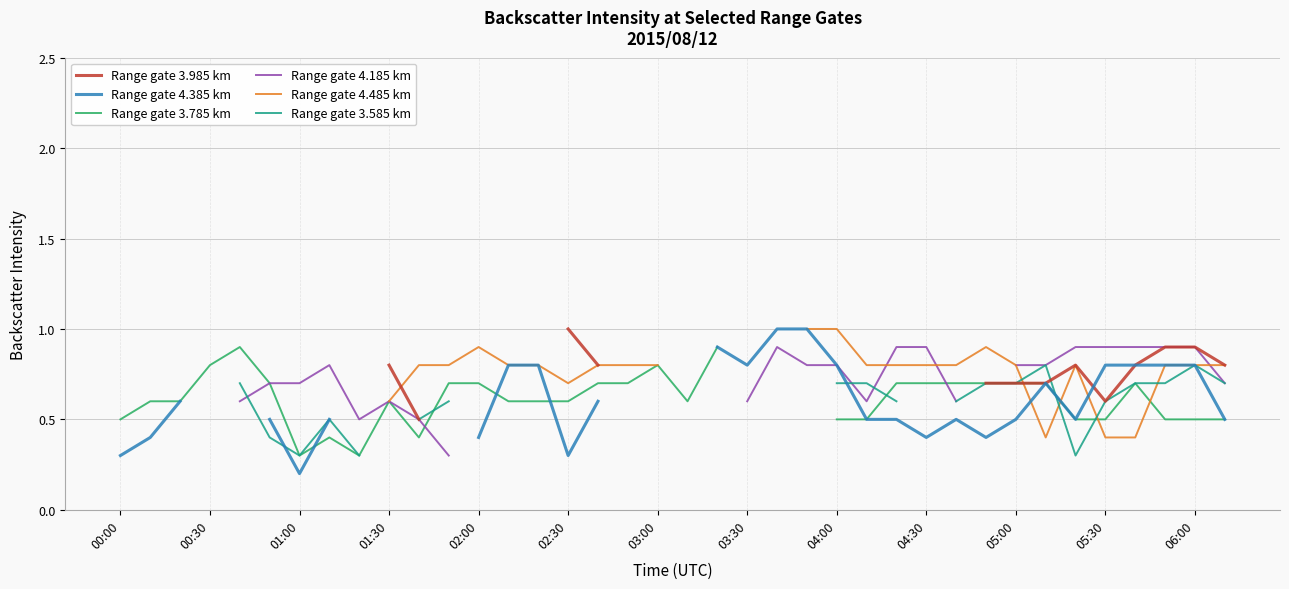

How many lines are shown in the chart?

6